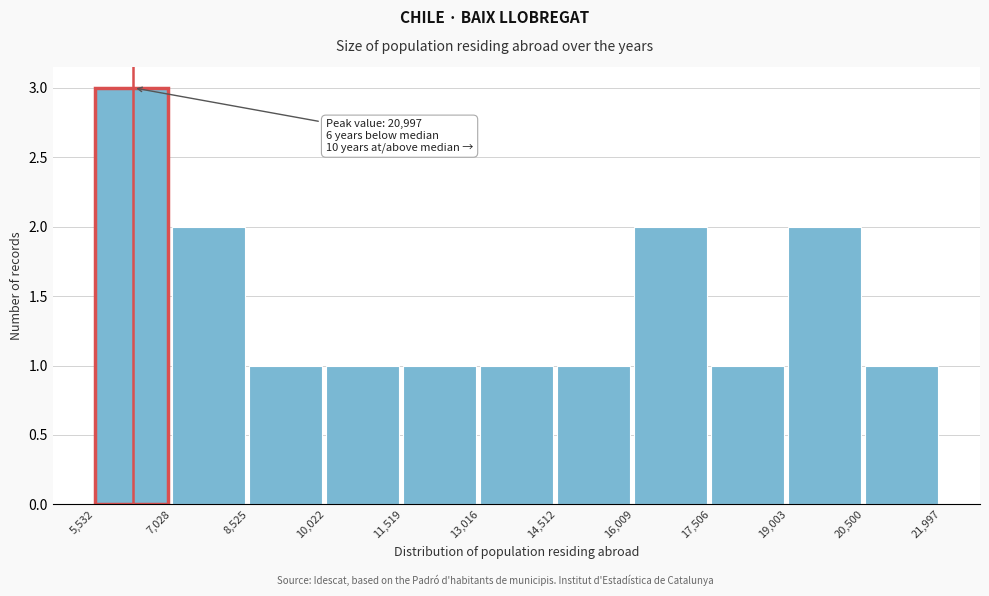

Which range on the x-axis has the tallest bar?

5,532 to 7,028